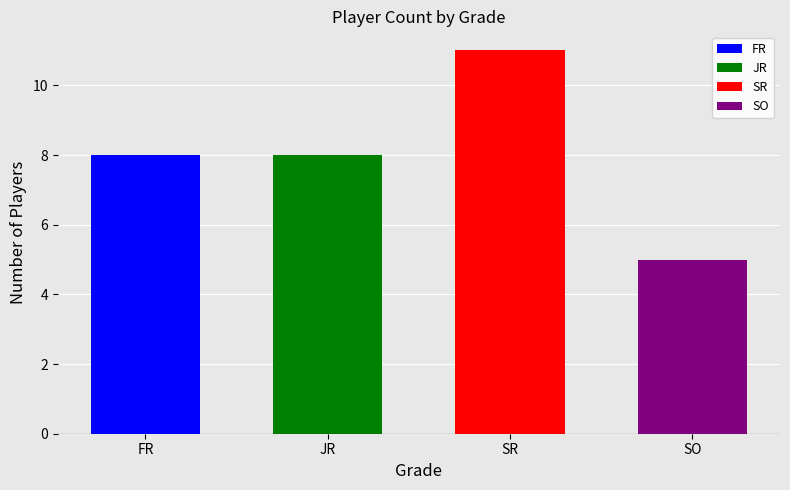

The value at SO is 1. True or false?

False